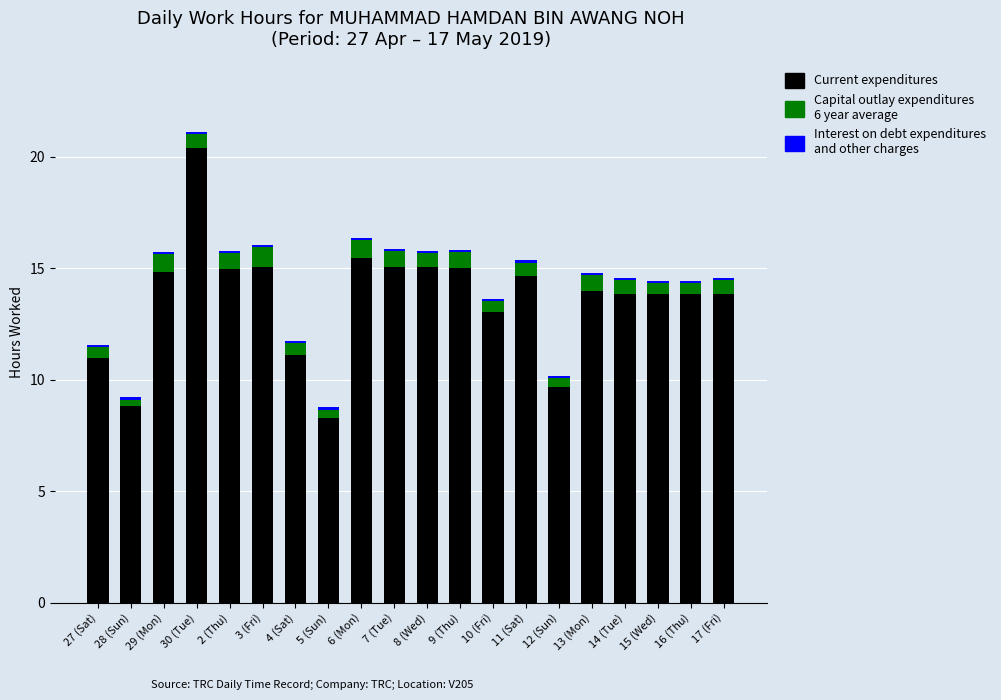

At which category is the sum across all series the highest?

30 (Tue)